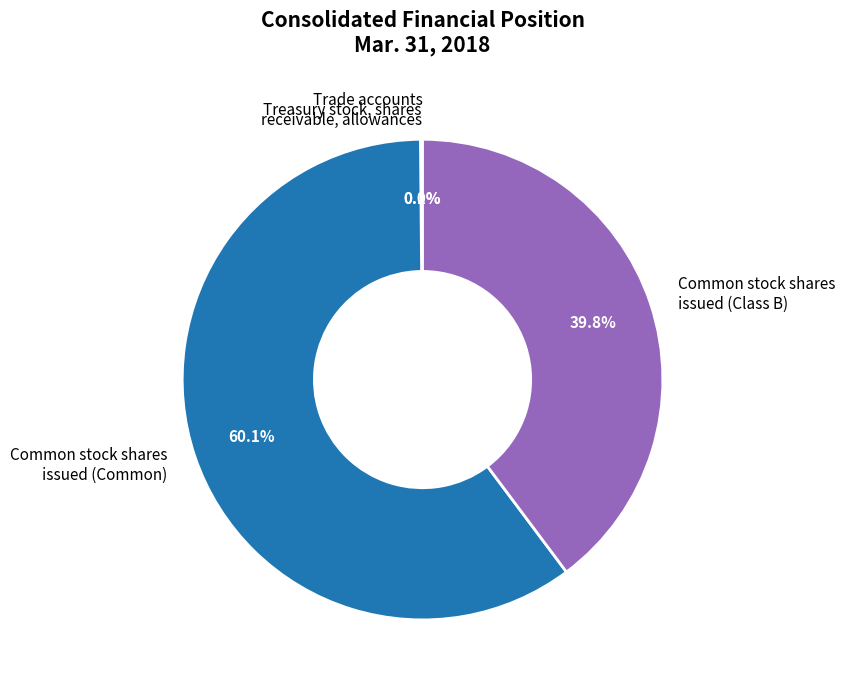

What percentage is NOT represented by Common stock shares issued (Class B)?

60.2%